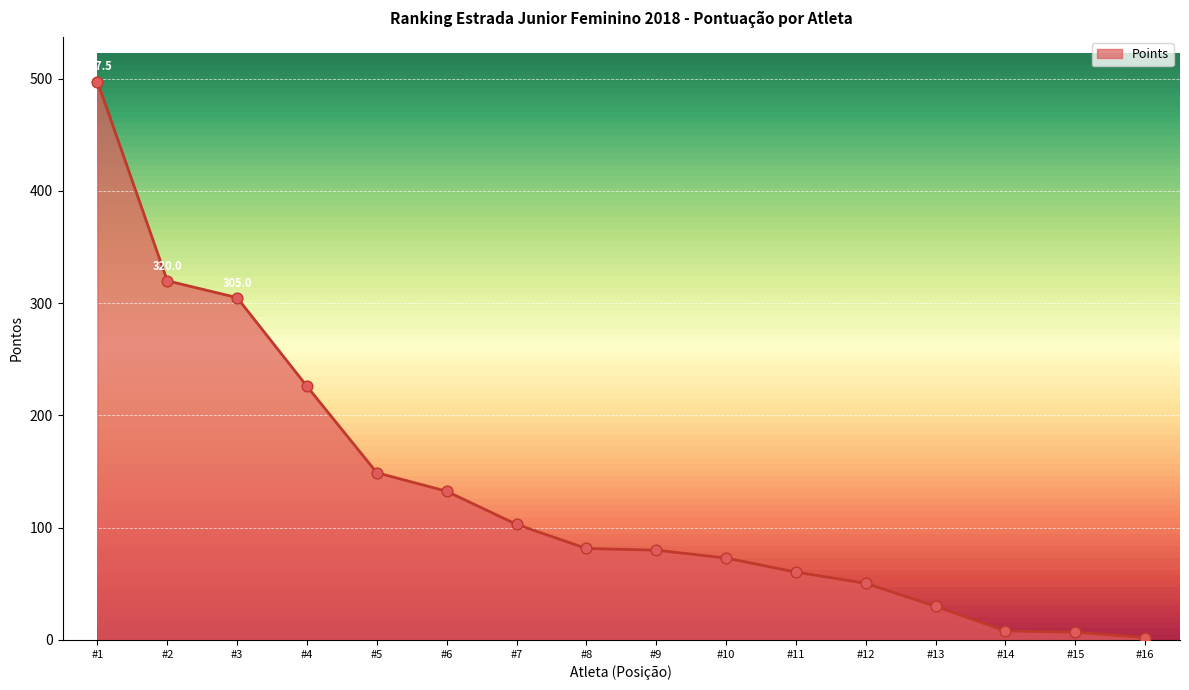

What is the change in value from #10 to #13?

-43.0